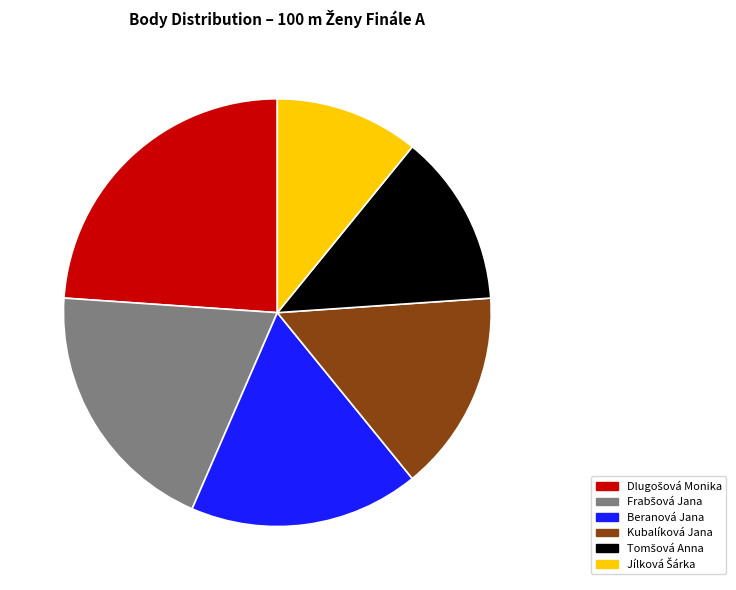

What percentage is NOT represented by Kubalíková Jana?

84.8%